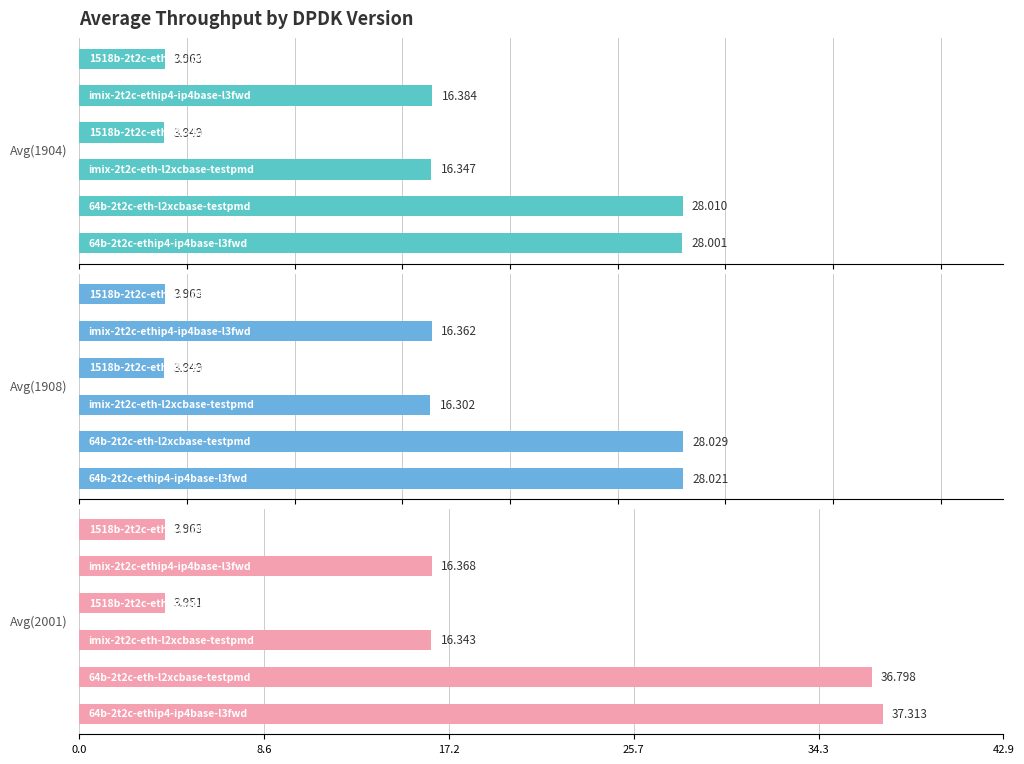

What is the approximate value of Avg(2001) at 0.0?

37.3